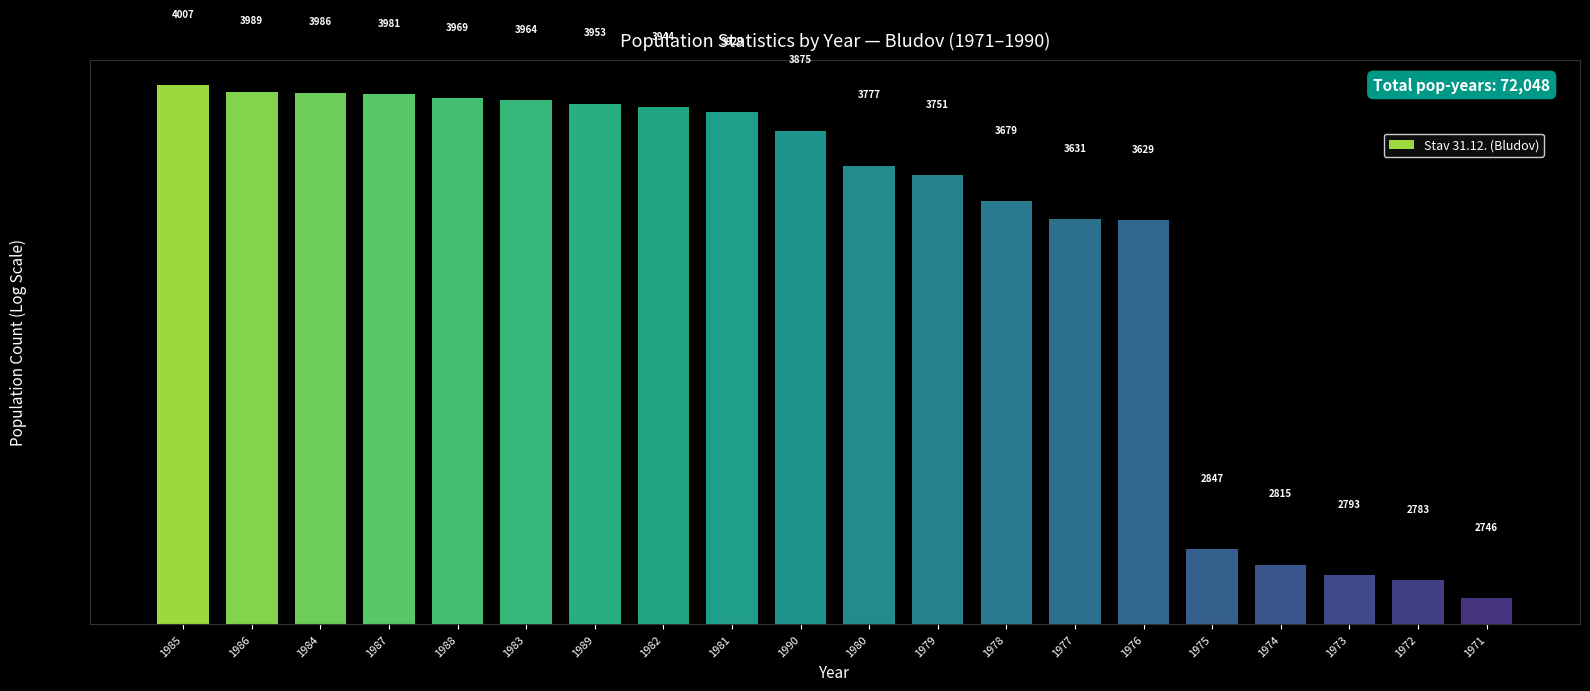

What is the sum of the values at 1975 and 1976?

6476